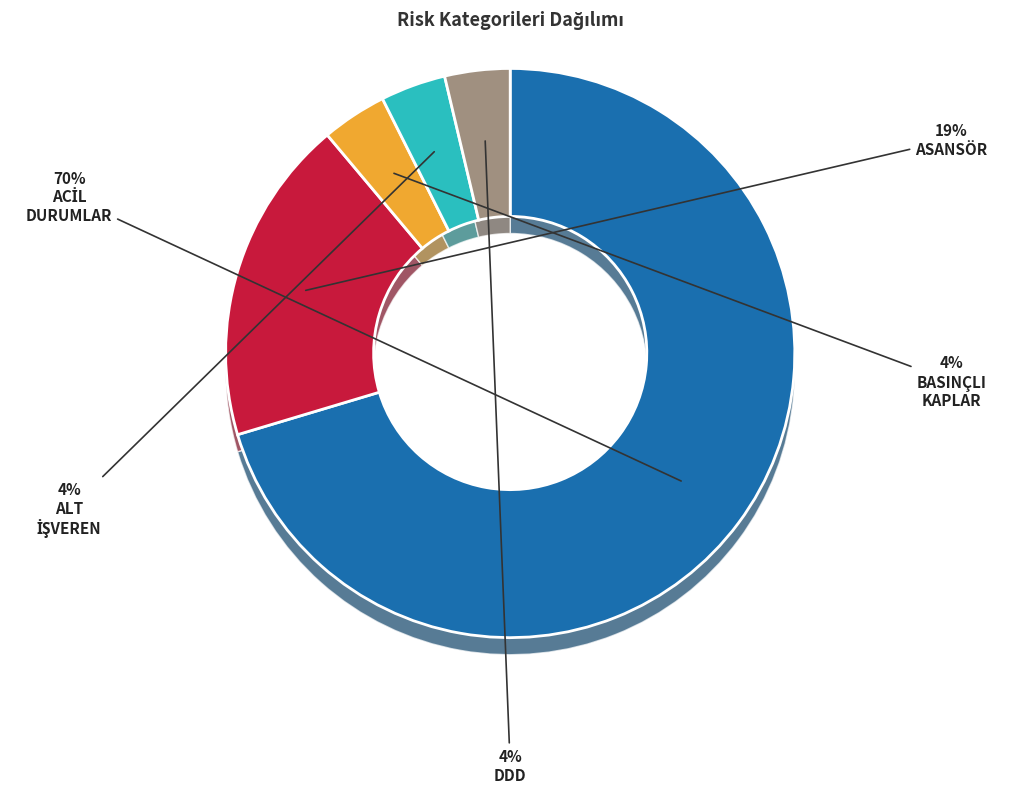

What percentage do DDD and BASINÇLI KAPLAR together represent?

7.4%